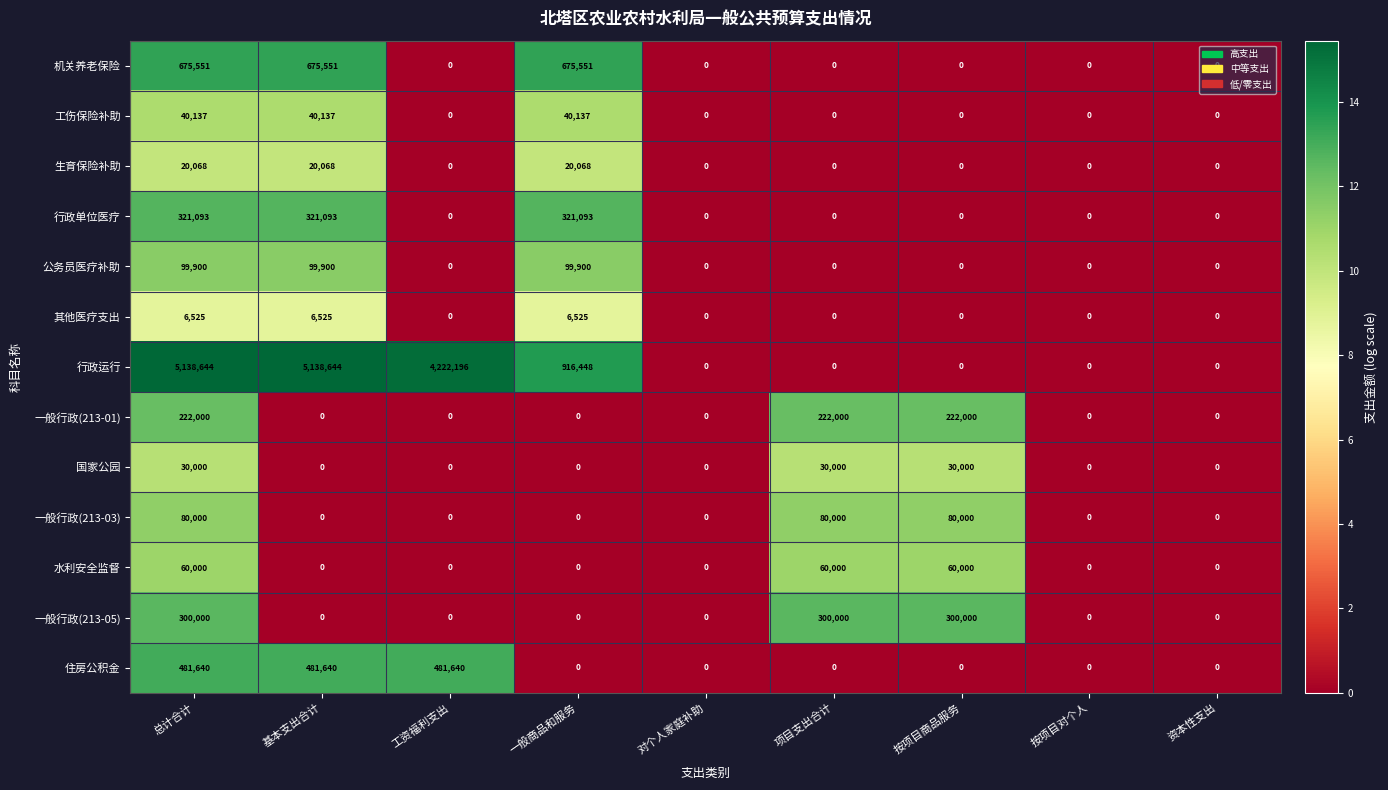

What is the highest value of the 生育保险补助 series?

20068